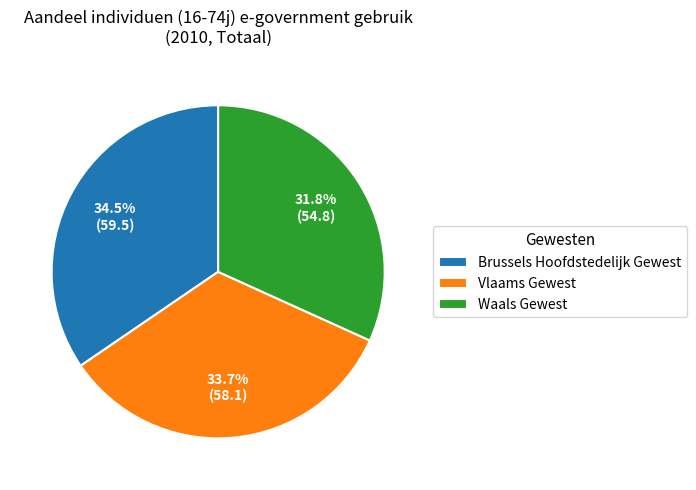

Which category has the smallest portion of the pie?

Waals Gewest